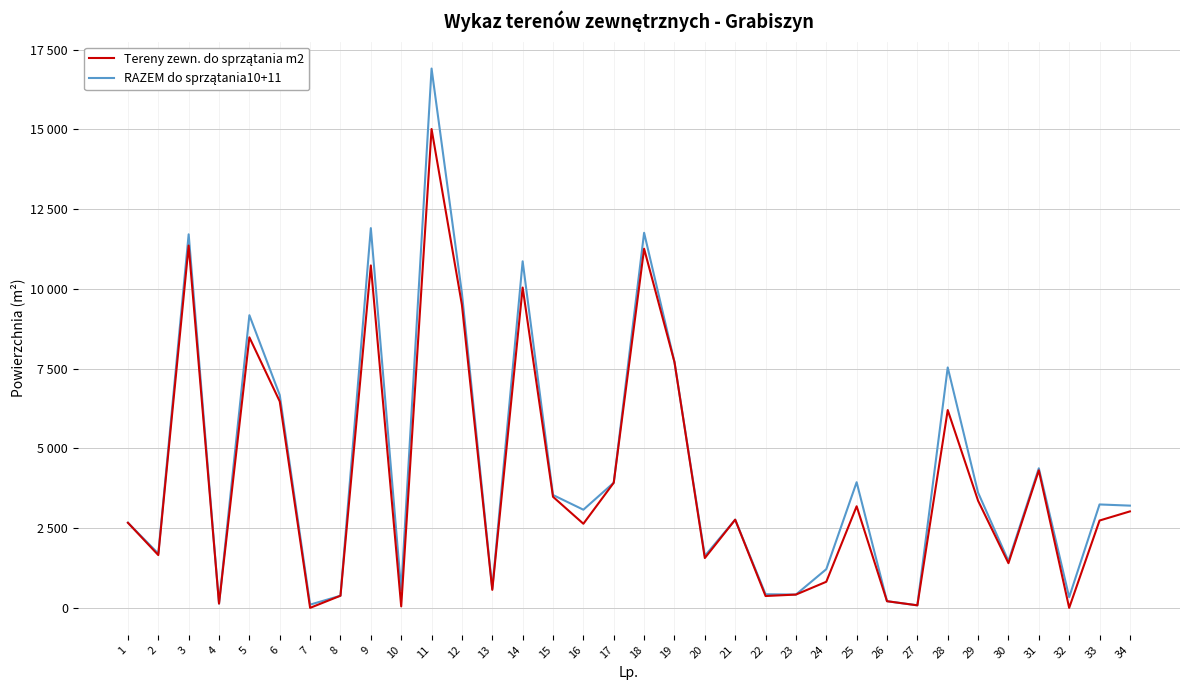

Rank the categories by Tereny zewn. do sprzątania m2 value from highest to lowest.

11, 3, 18, 9, 14, 12, 5, 19, 6, 28, 31, 17, 15, 29, 25, 34, 21, 33, 1, 16, 2, 20, 30, 24, 13, 23, 8, 22, 26, 4, 27, 10, 7, 32